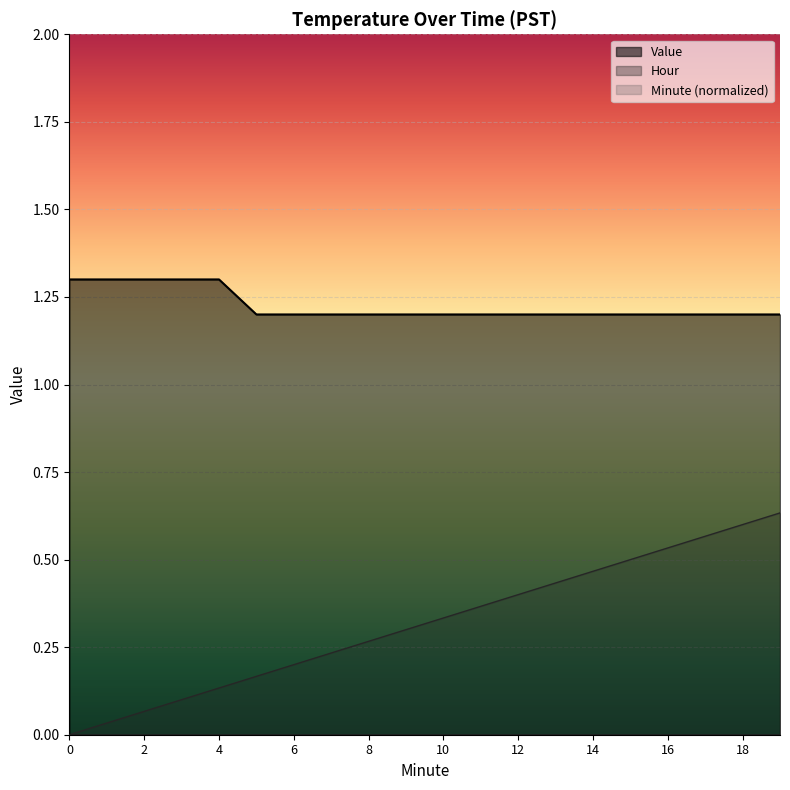

What is the sum of the Minute values at 6 and 15?

0.7